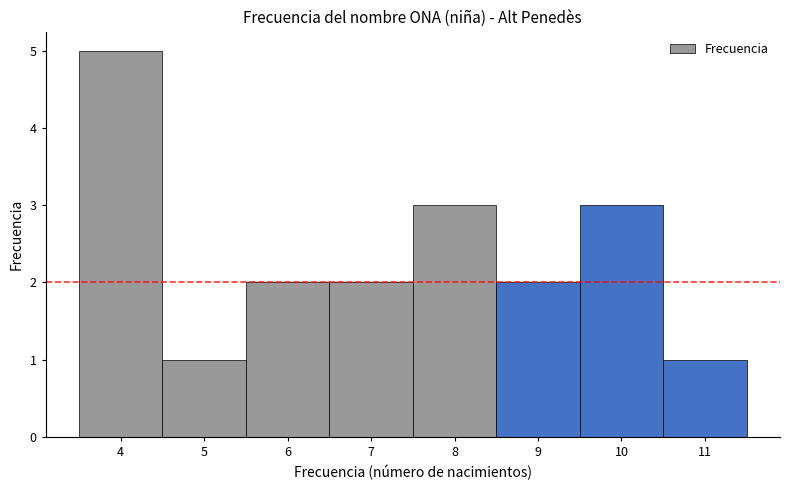

What is the height of the bar covering 6.5 to 7.5 on the x-axis? The values are not printed on the chart, so give them approximately, as read against the axis.

2